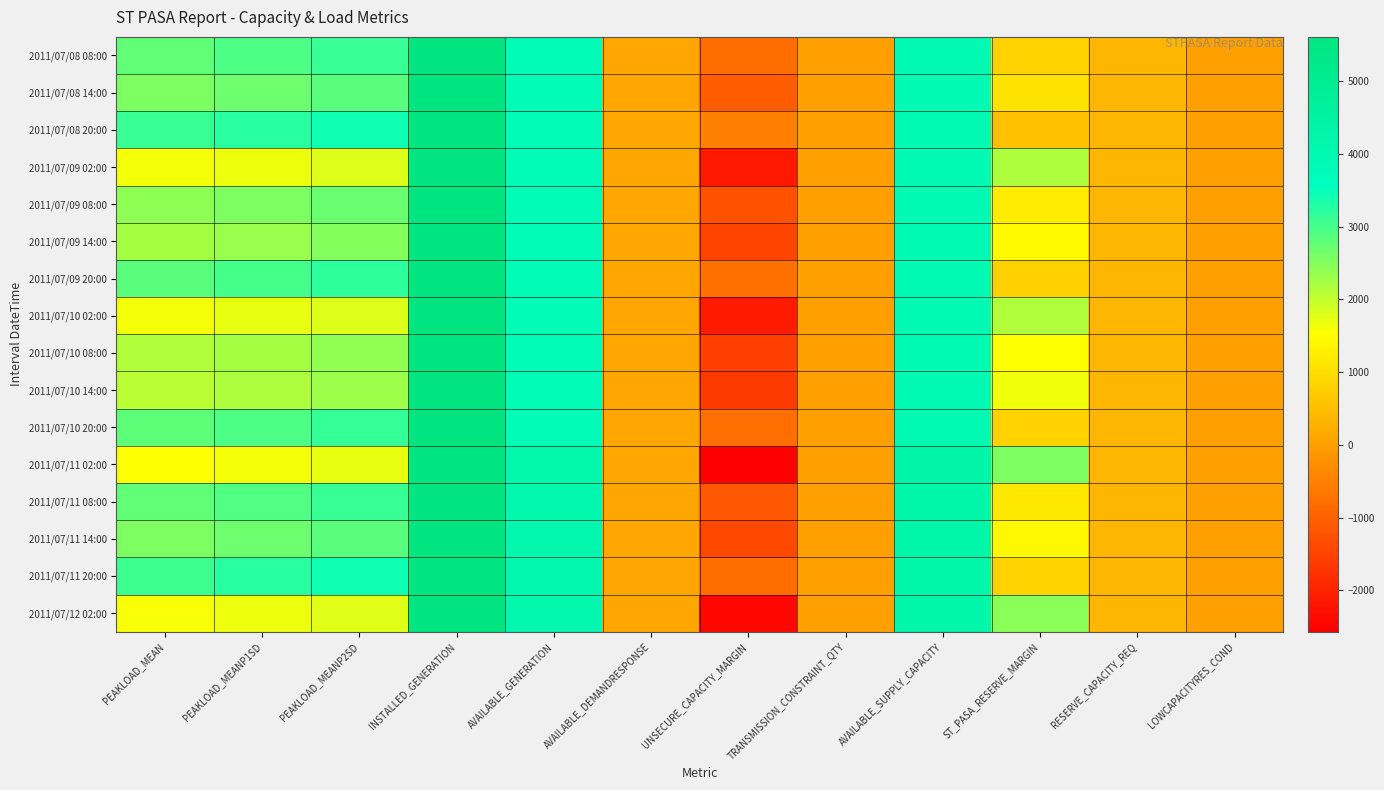

What is the difference between the highest and lowest values at UNSECURE_CAPACITY_MARGIN?

2063